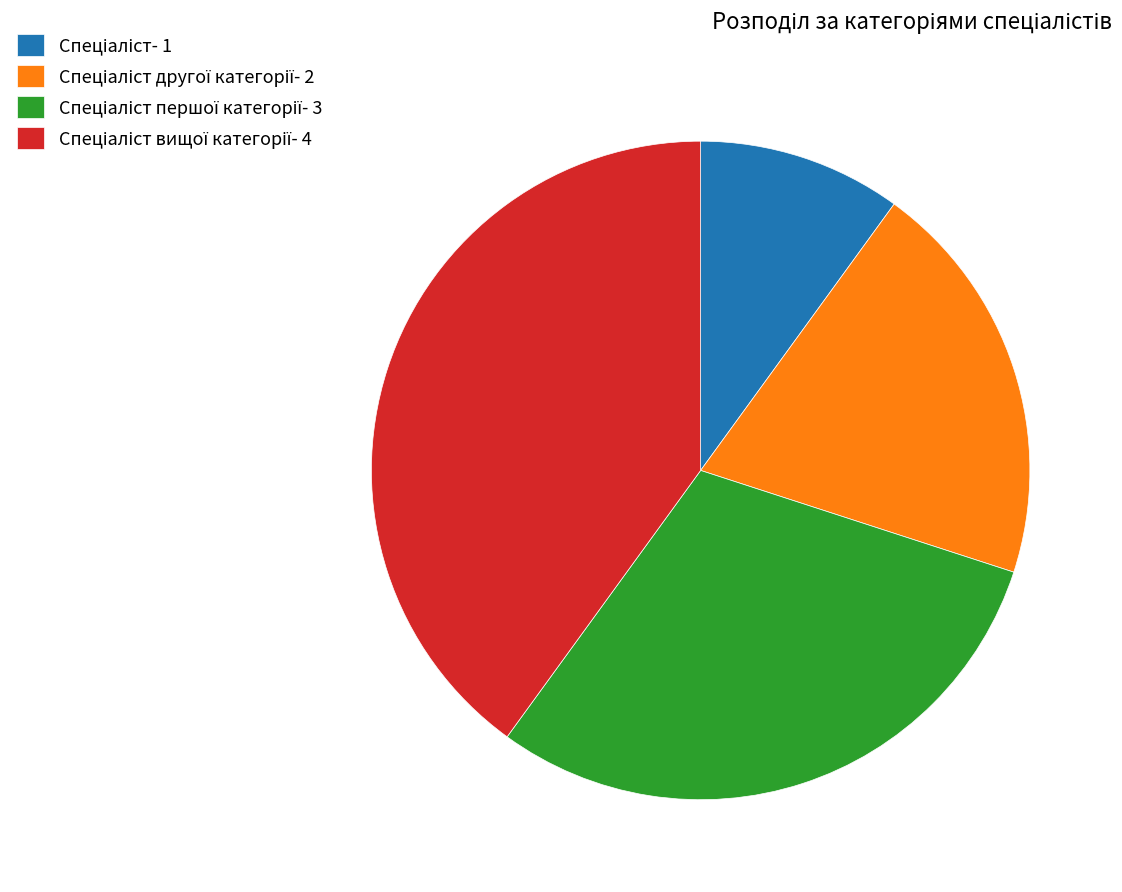

Does any single category account for the majority?

No